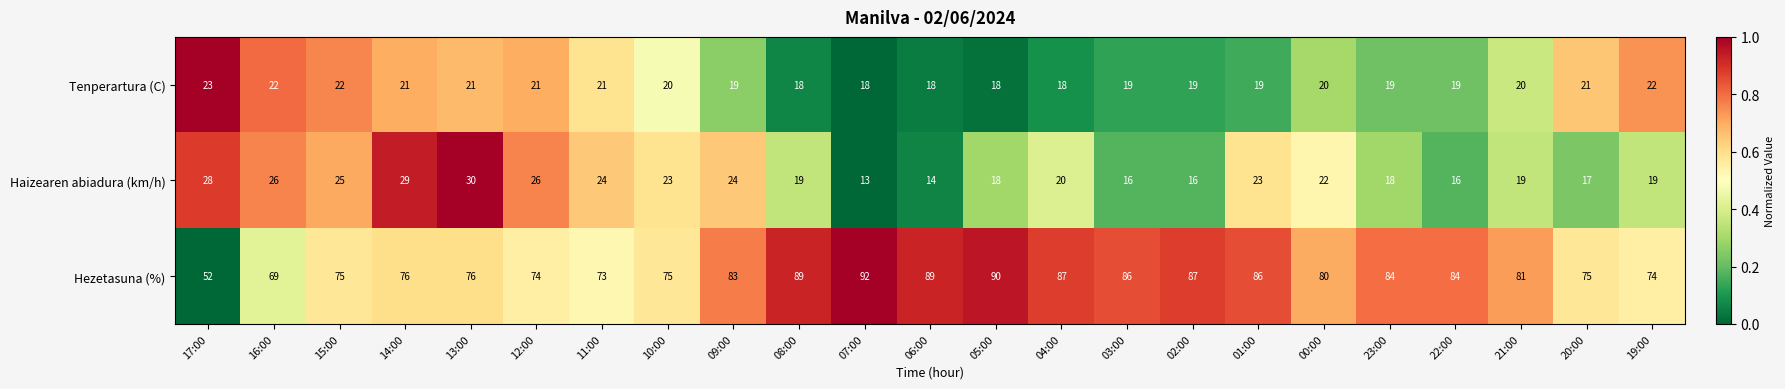

The Haizearen abiadura (km/h) series shows 26 at 12:00. True or false?

True